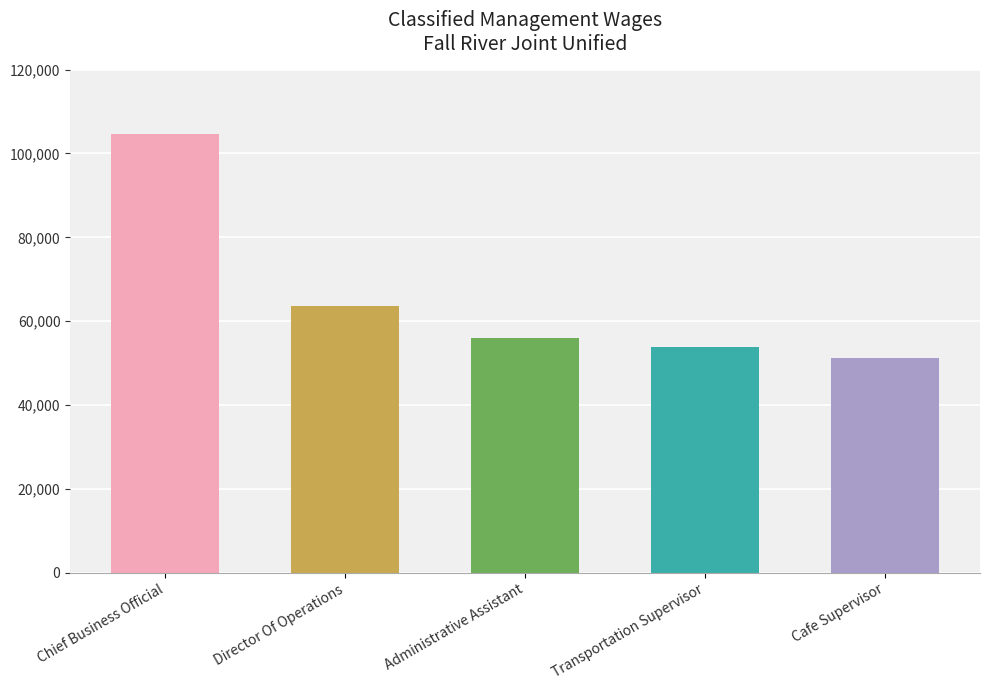

What is the change in value from Chief Business Official to Transportation Supervisor?

-50702